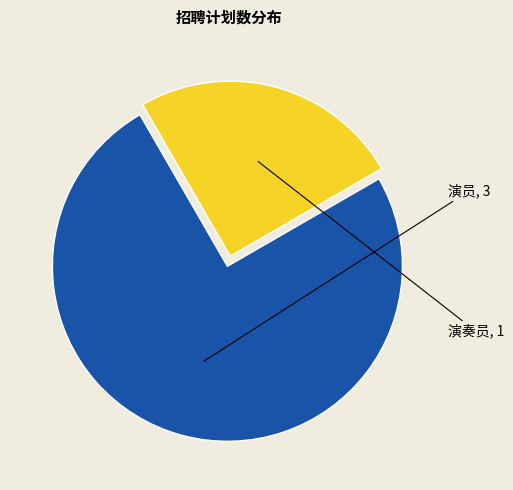

Count the number of slices in the pie.

2